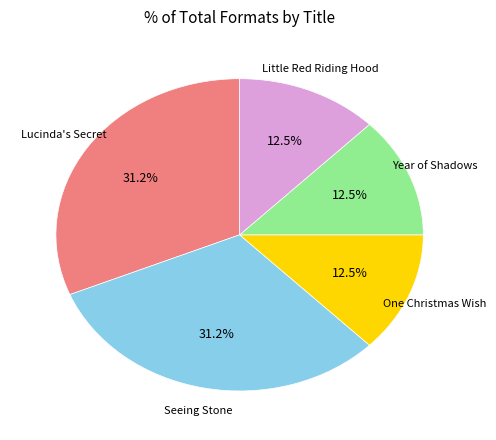

How many segments does this pie chart have?

5